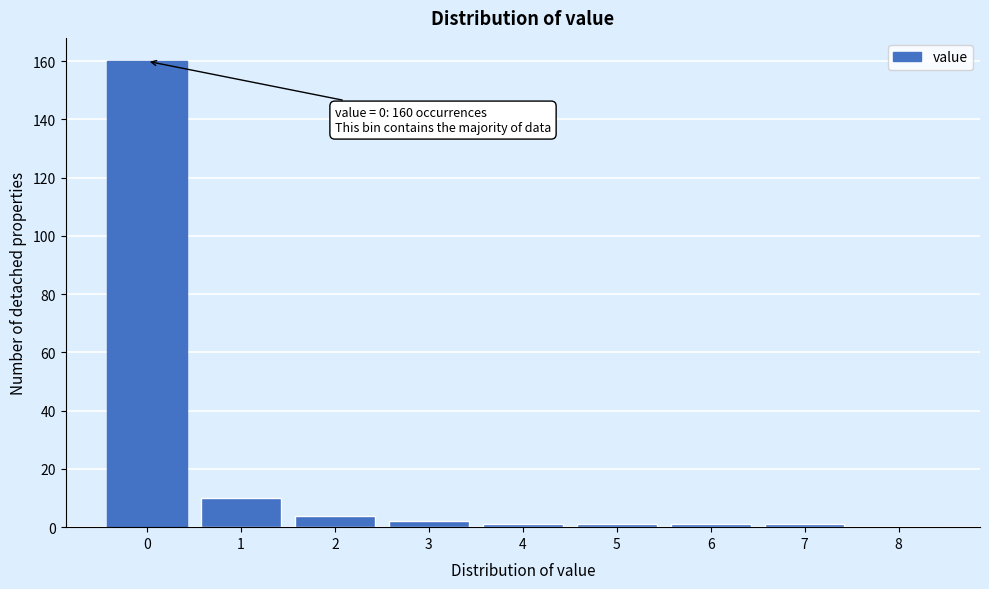

Reading left to right, list all the values displayed in this chart.

0=160	1=10	2=4	3=2	4=1	5=1	6=1	7=1	8=0